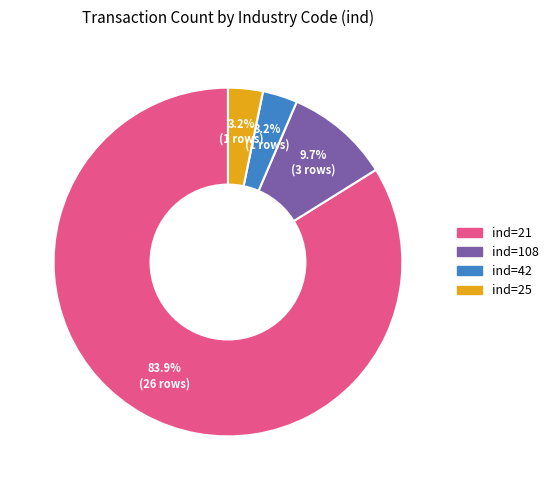

Is there a majority slice in this chart?

Yes